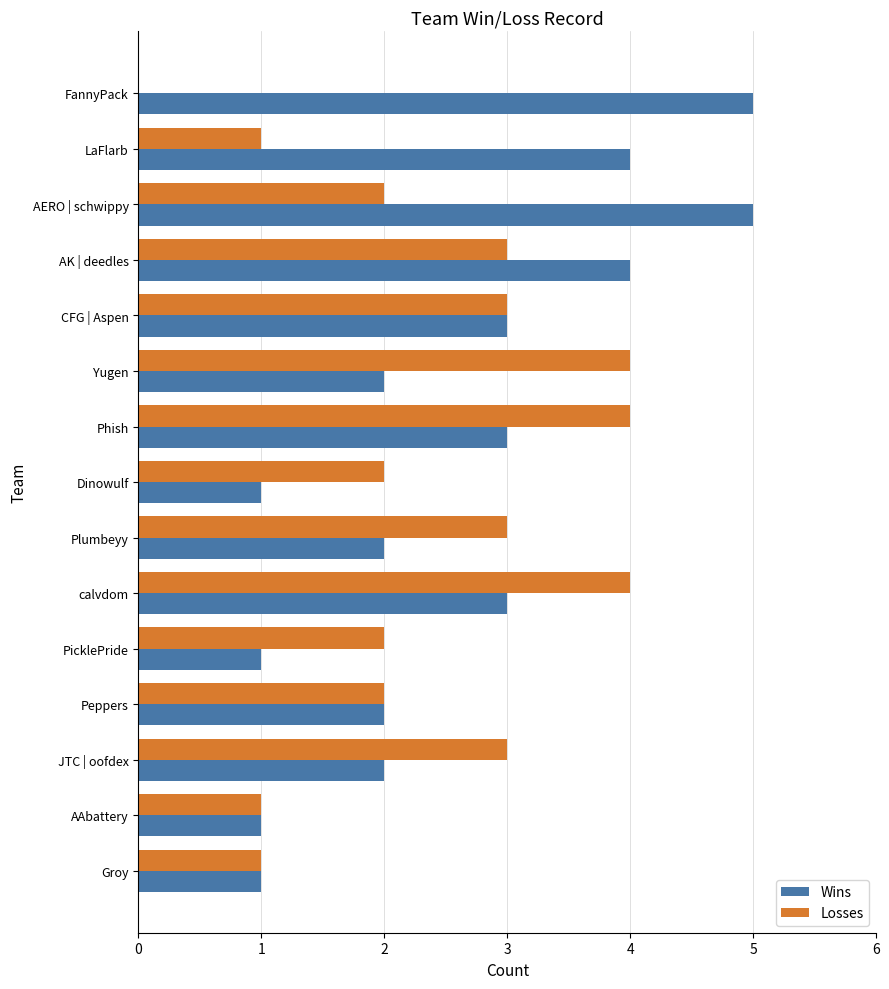

Between Dinowulf and Peppers, which series saw the biggest shift?

Wins